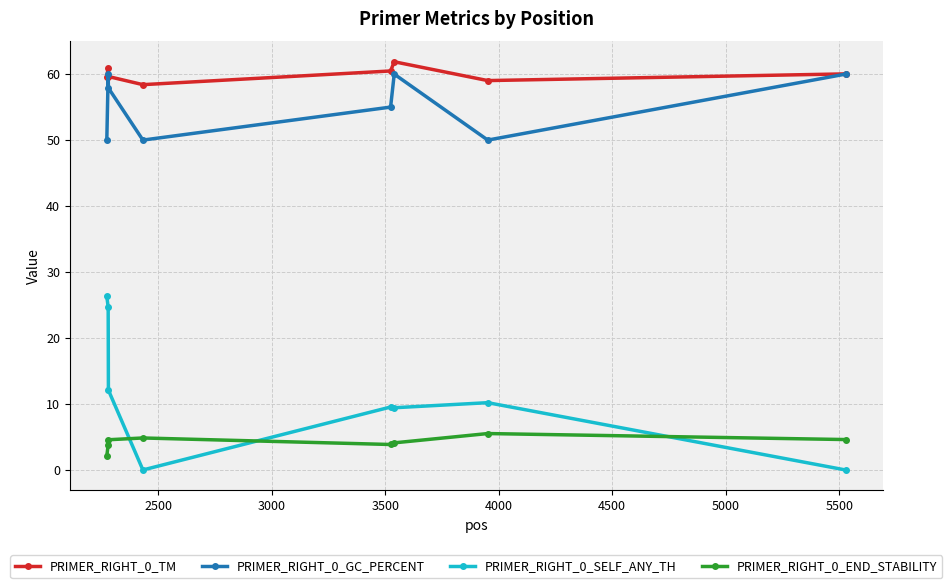

What is the minimum value for PRIMER_RIGHT_0_GC_PERCENT?

50.0